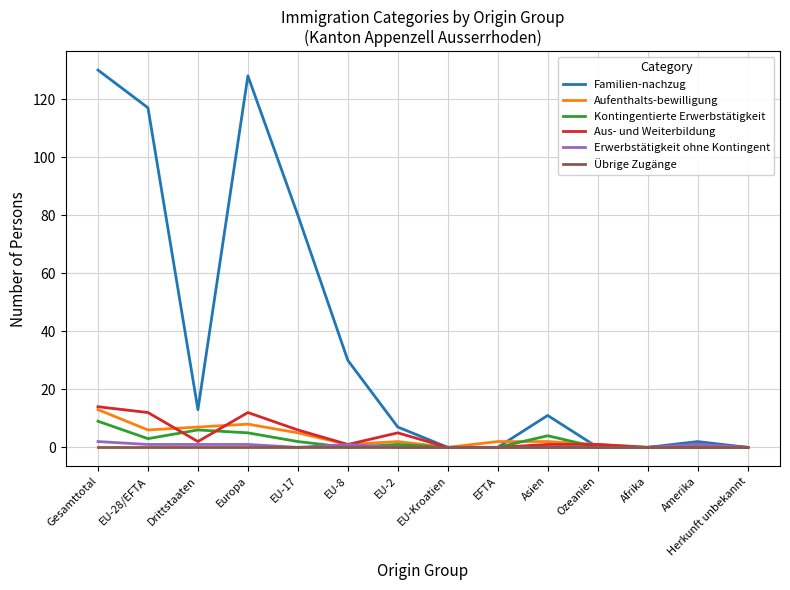

The Kontingentierte Erwerbstätigkeit series shows 9 at Gesamttotal. True or false?

True